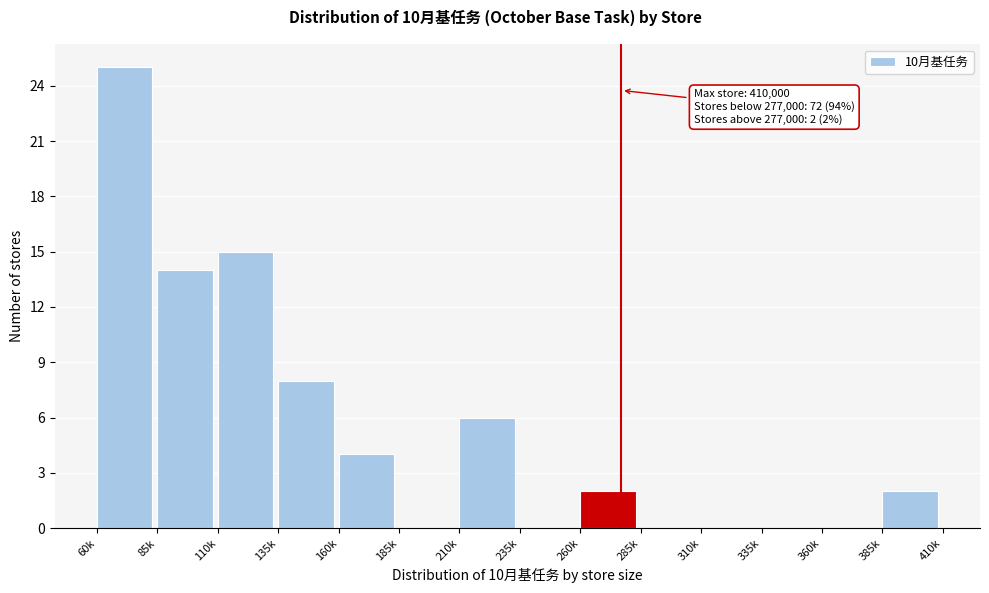

Reading left to right, extract all data points from this chart.

60k=25	85k=14	110k=15	135k=8	160k=4	185k=0	210k=6	235k=0	260k=2	285k=0	310k=0	335k=0	360k=0	385k=2